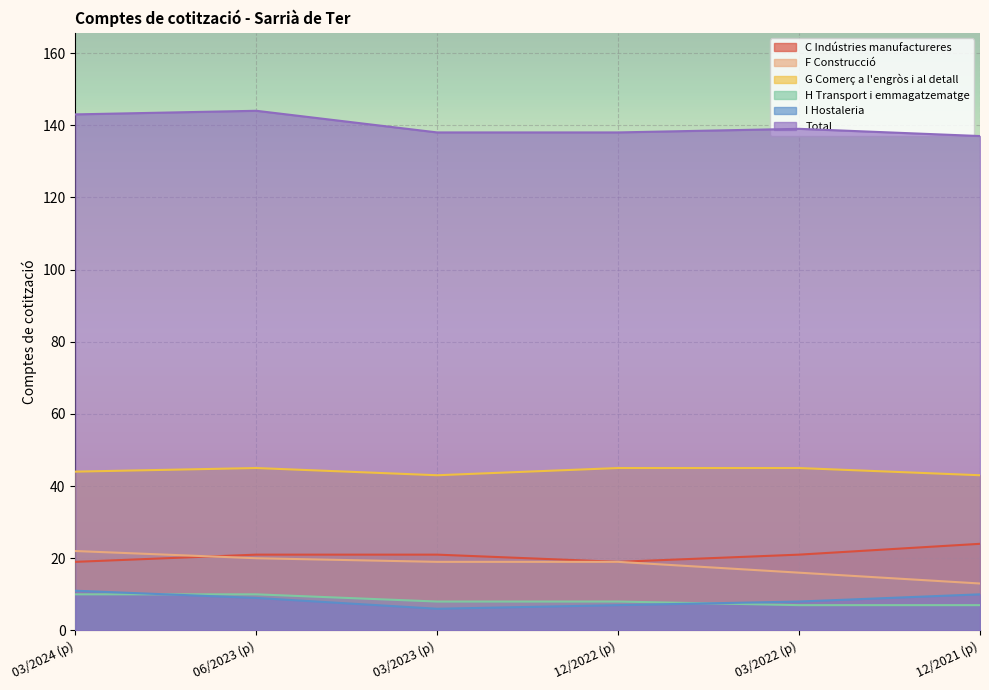

How many G Comerç a l'engròs i al detall values are between 43 and 45?

6